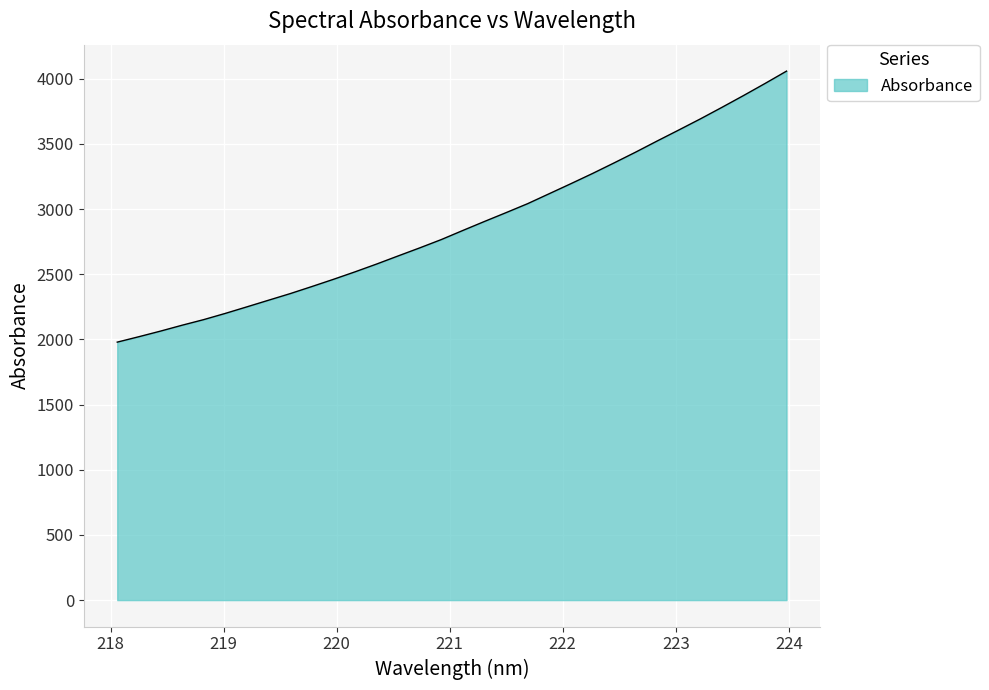

What is the greatest value displayed?

4059.0